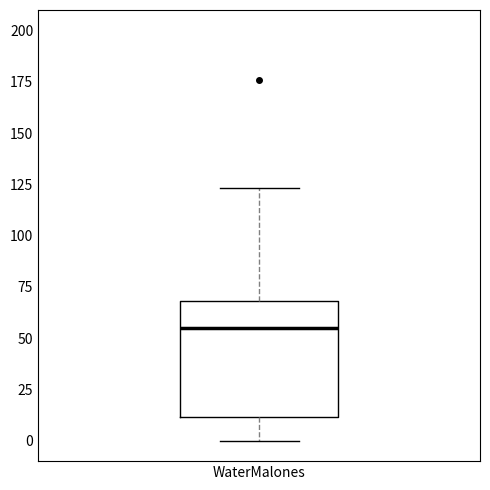

Transcribe this box plot: give where the median line is, the range the box spans, and where the two whiskers end, as read against the y-axis. The values are not printed on the chart, so give them approximately, as read against the axis.

median 55, box 10 to 70, whiskers 0 to 125